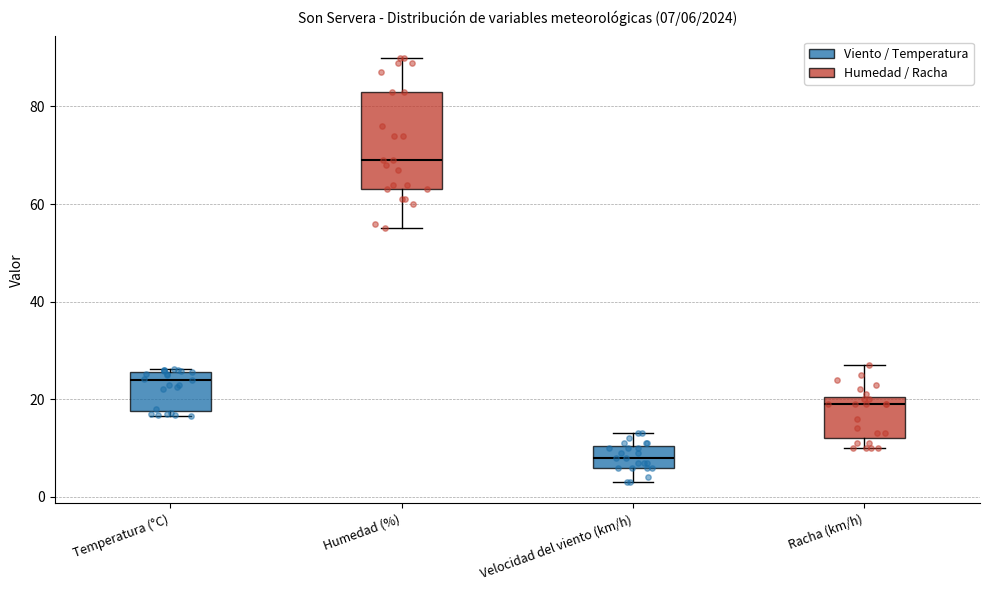

Which box has the lowest median line?

Velocidad del viento (km/h)